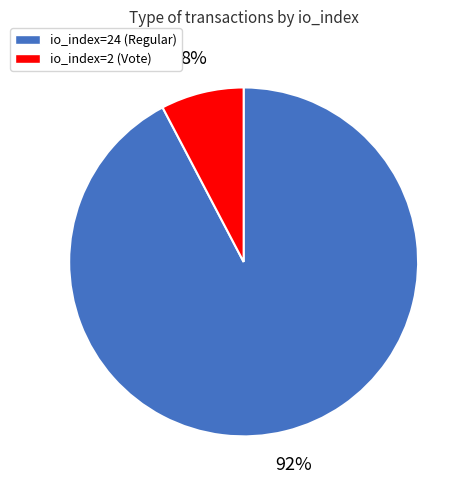

Is there any slice that represents more than half of the pie?

Yes